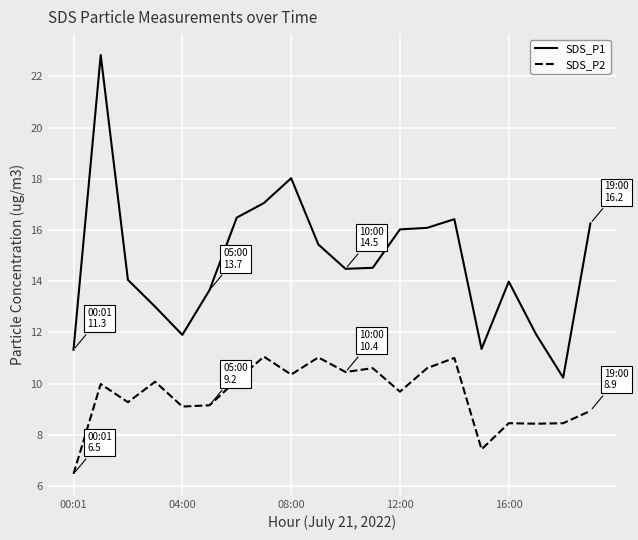

True or false: SDS_P1 and SDS_P2 intersect in this chart.

False